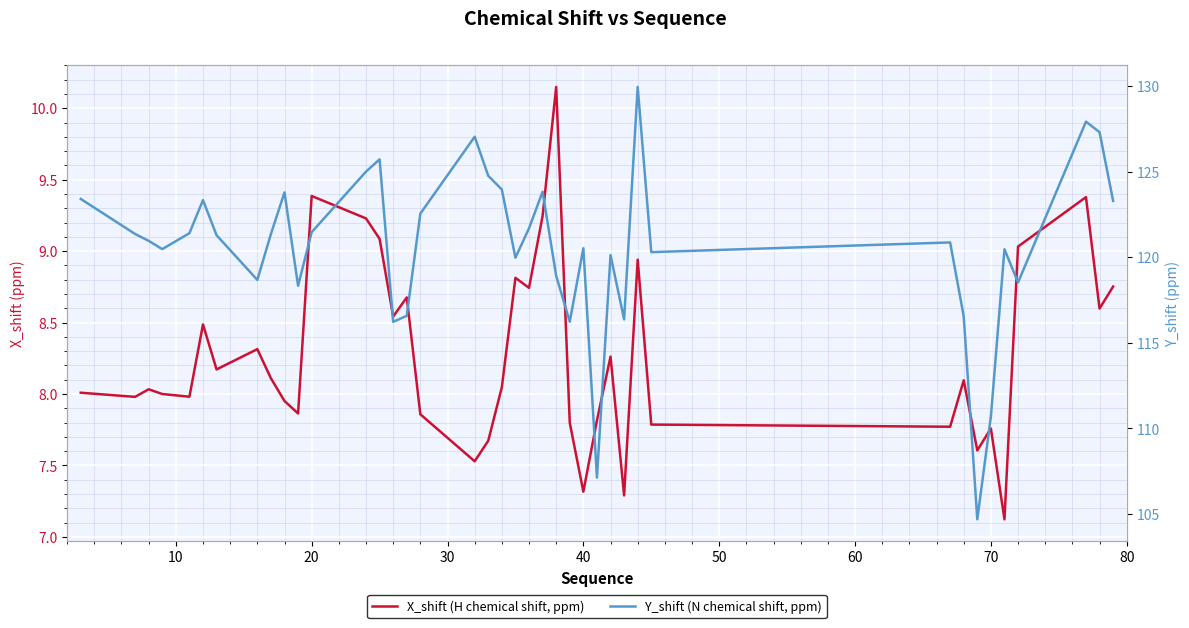

True or false: Y_shift (N chemical shift, ppm) and X_shift (H chemical shift, ppm) cross at least once.

False